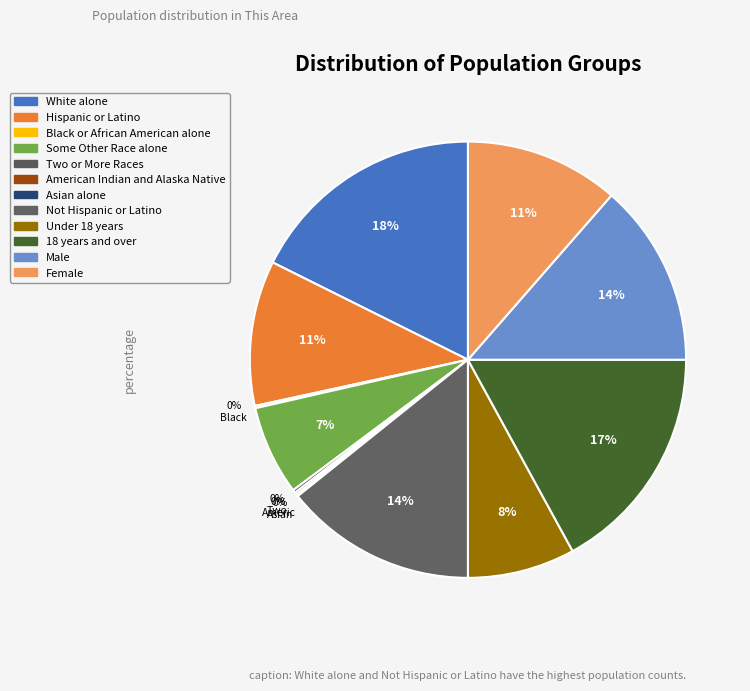

What is the ratio of the value at Under 18 years to the value at 18 years and over?

0.5